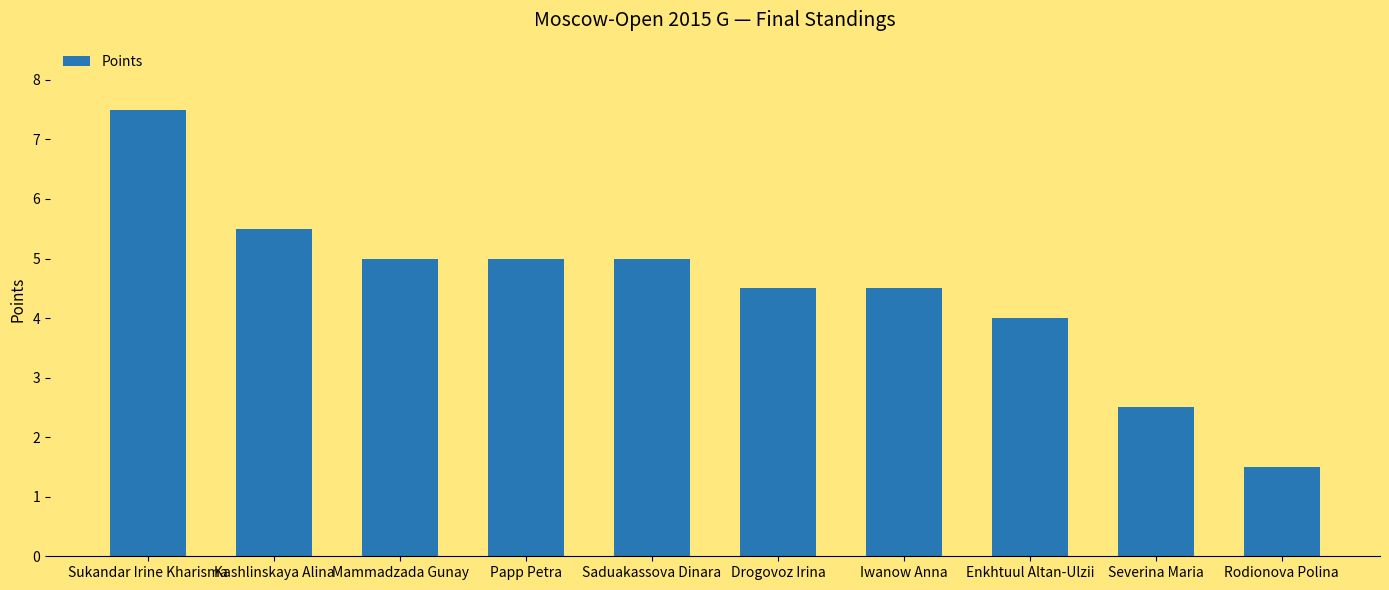

Are the bars grouped side by side (vs. stacked)?

No